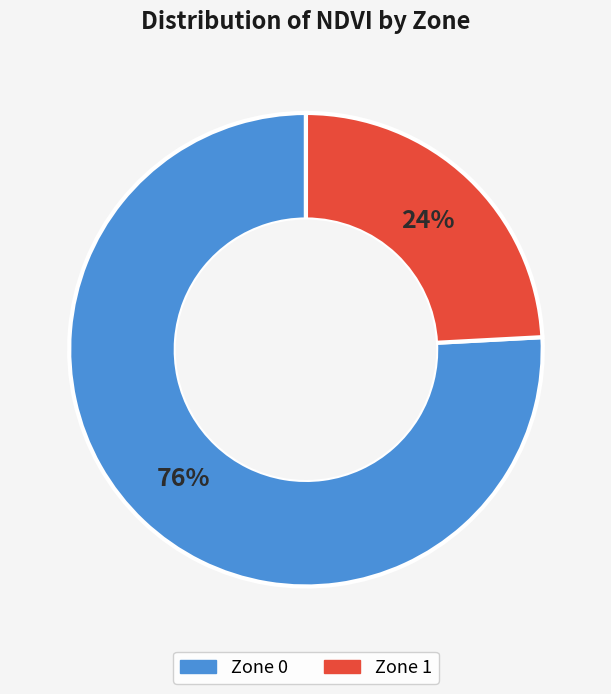

Which category accounts for the majority?

Zone 0